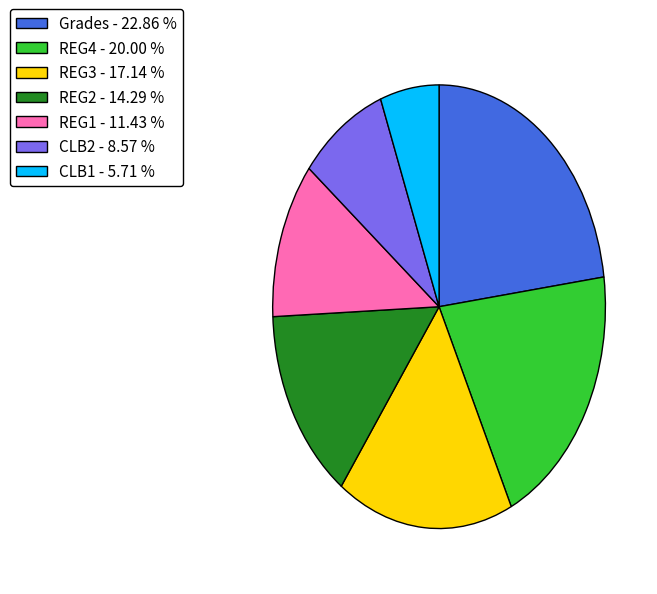

Is CLB1 the majority of the pie?

No